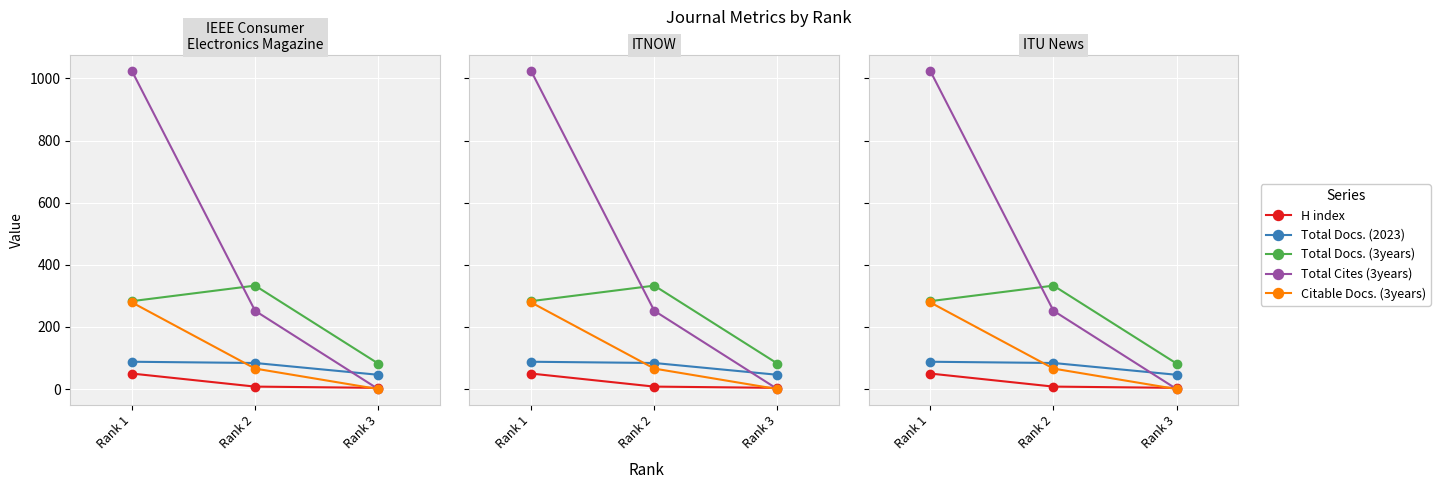

What is the average value of the Citable Docs. (3years) series?

115